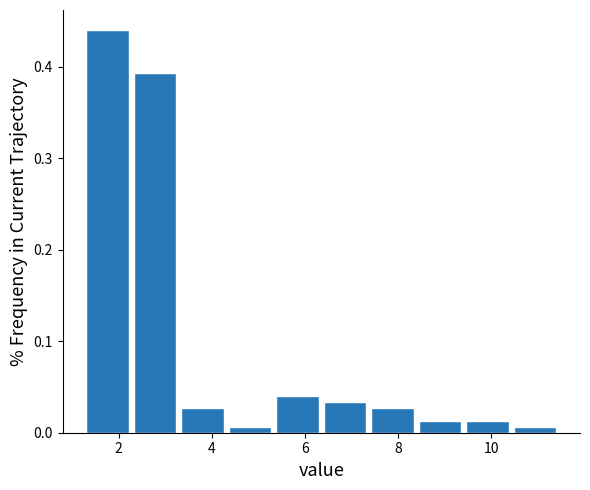

Over which range of the x-axis is the bar tallest?

1.30 to 2.32